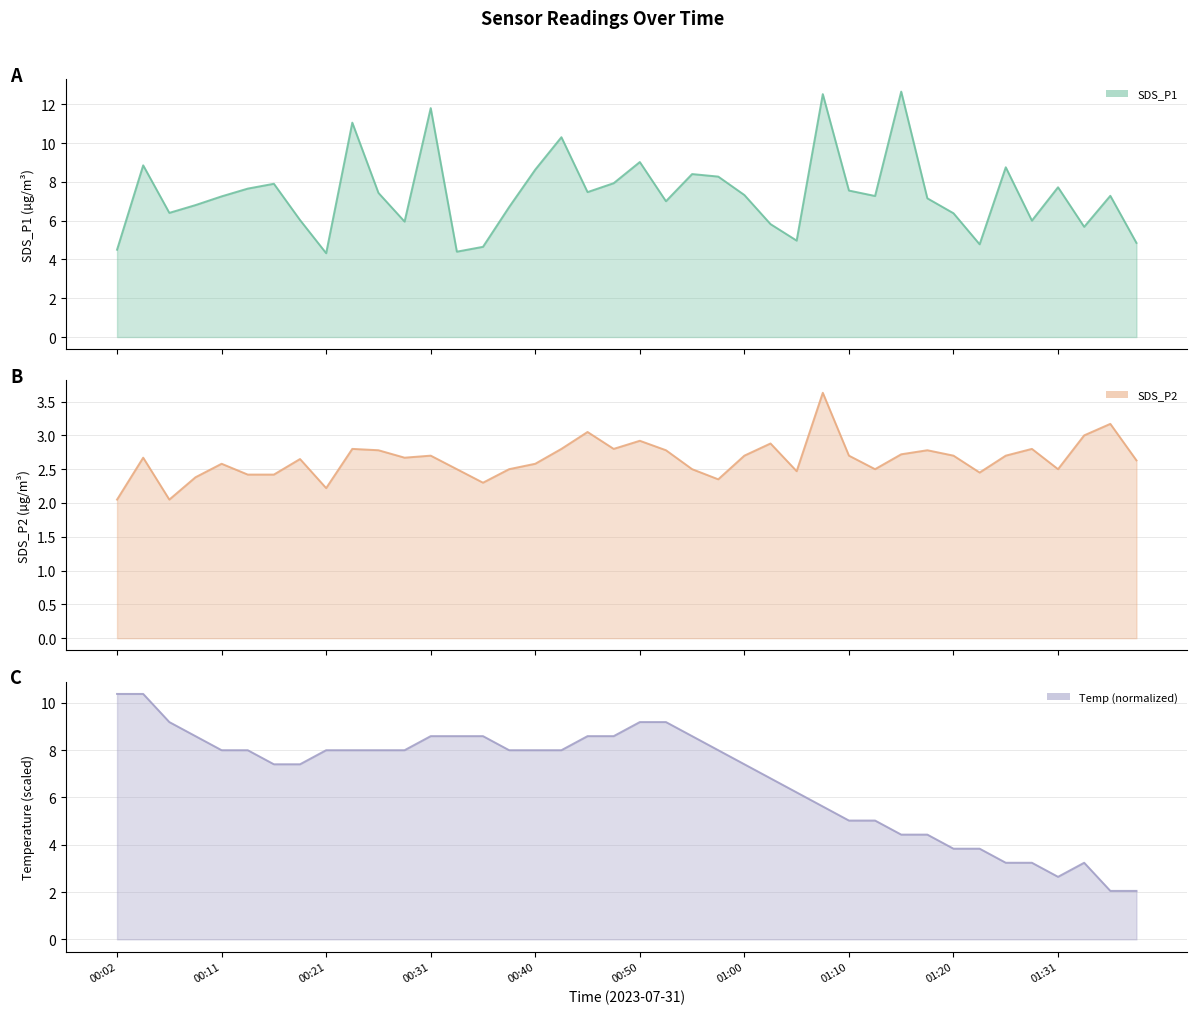

Which series has the widest spread of values?

SDS_P1_line